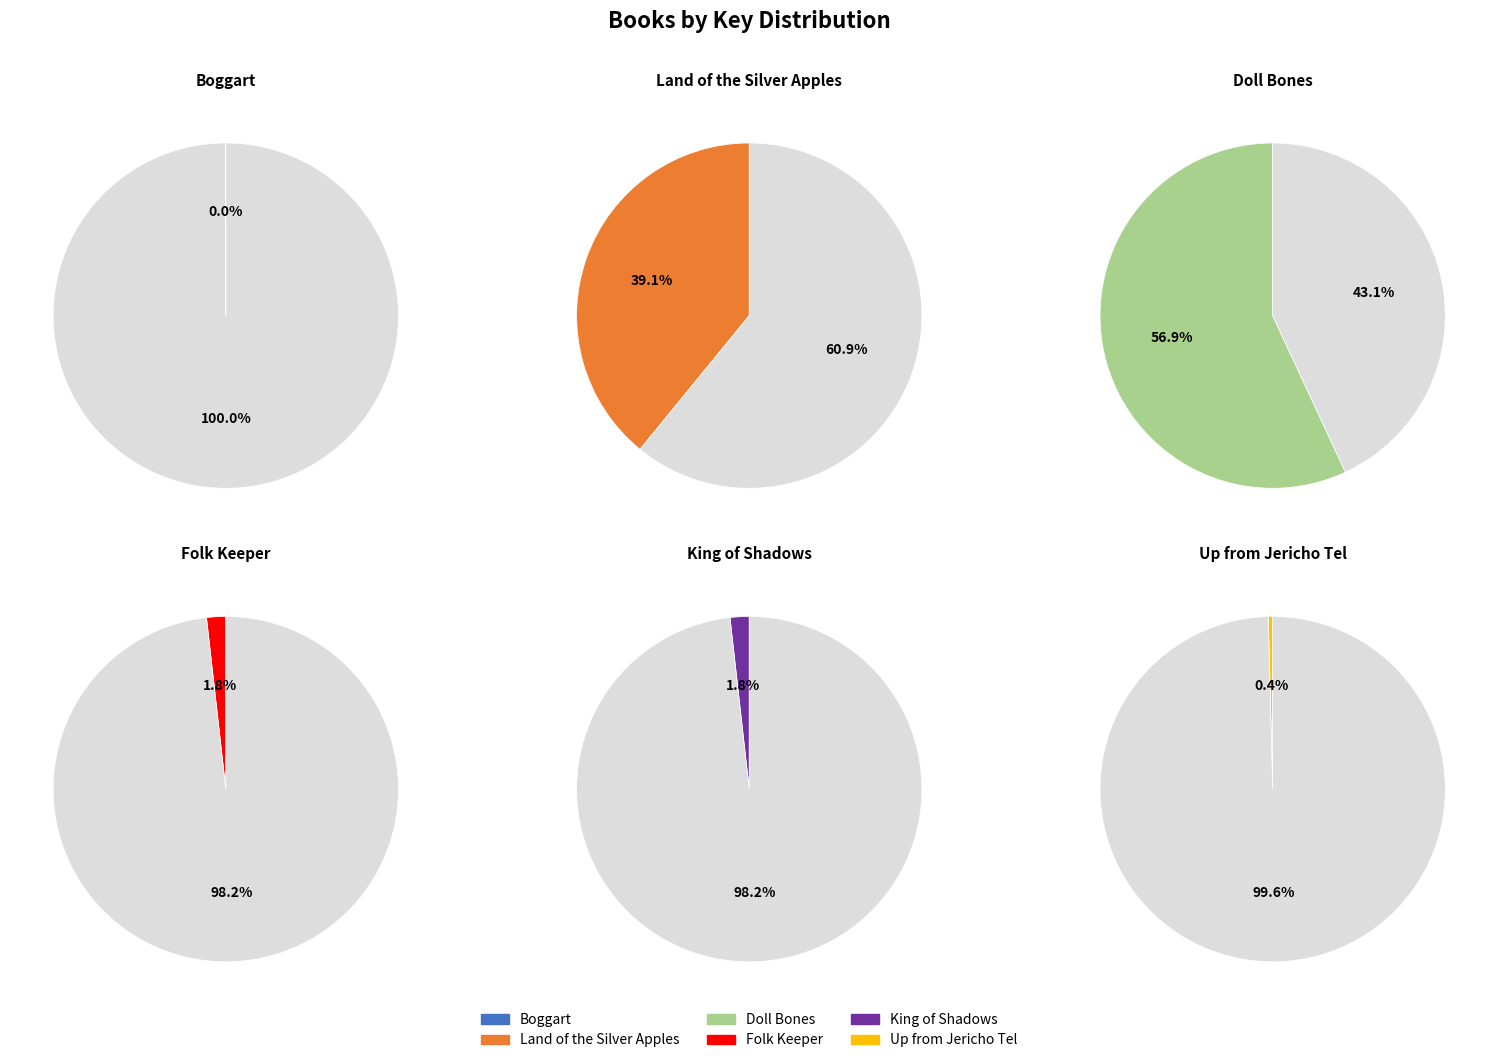

Is there any slice that represents more than half of the pie?

Yes